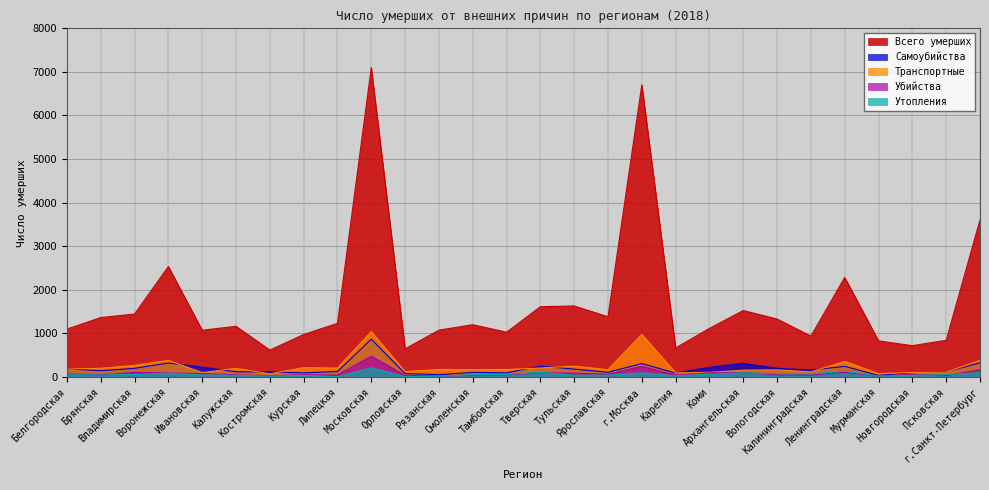

What value does the Всего умерших series have at Калининградская, to the nearest 100?

900